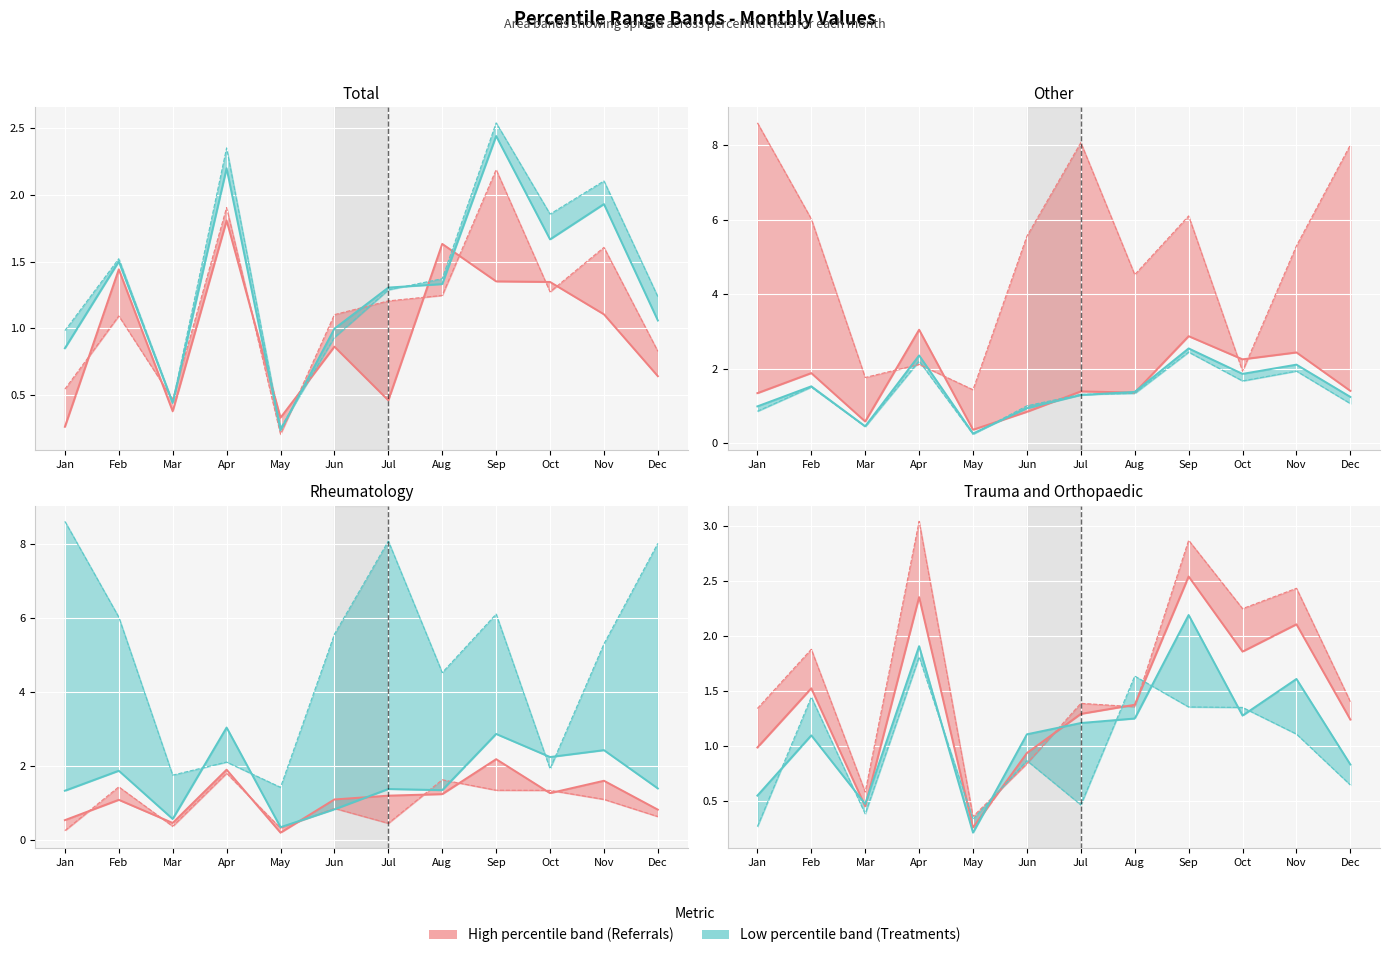

What is the spread (max minus min) of values at Jun?

4.7